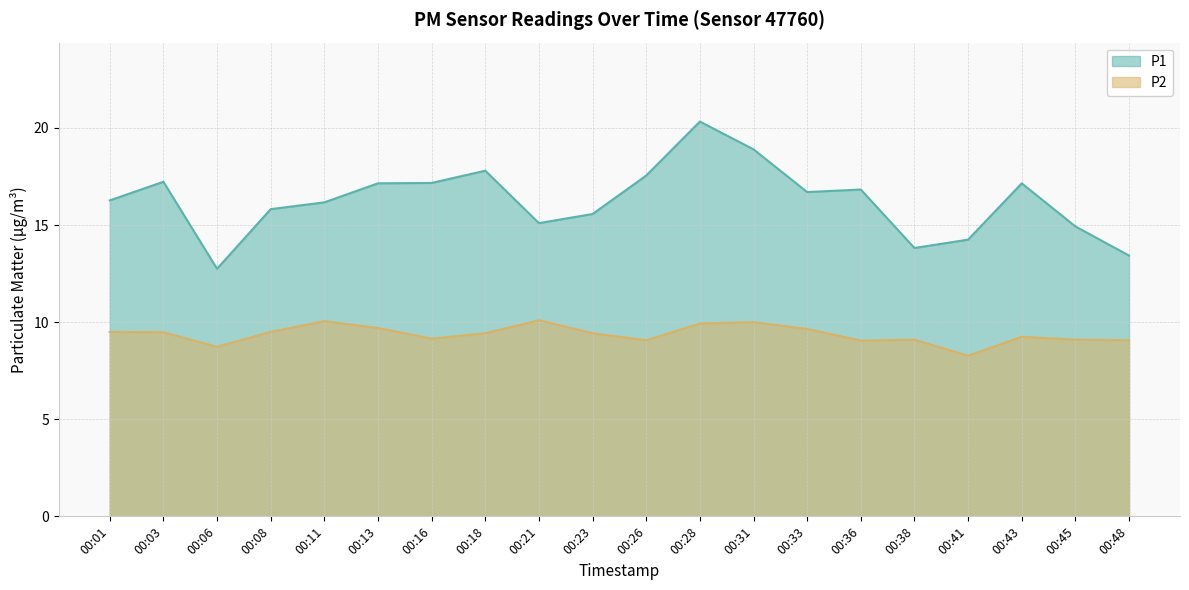

Rank the series by their maximum value, from lowest to highest.

P2, P1